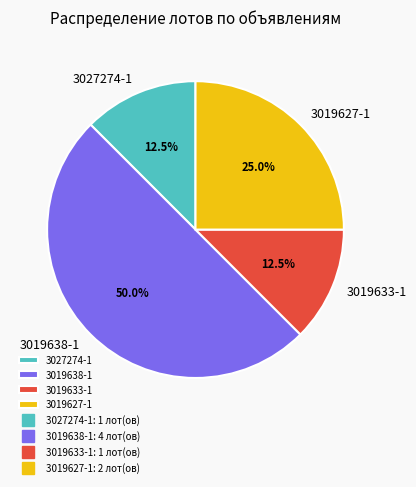

Count the number of slices in the pie.

4